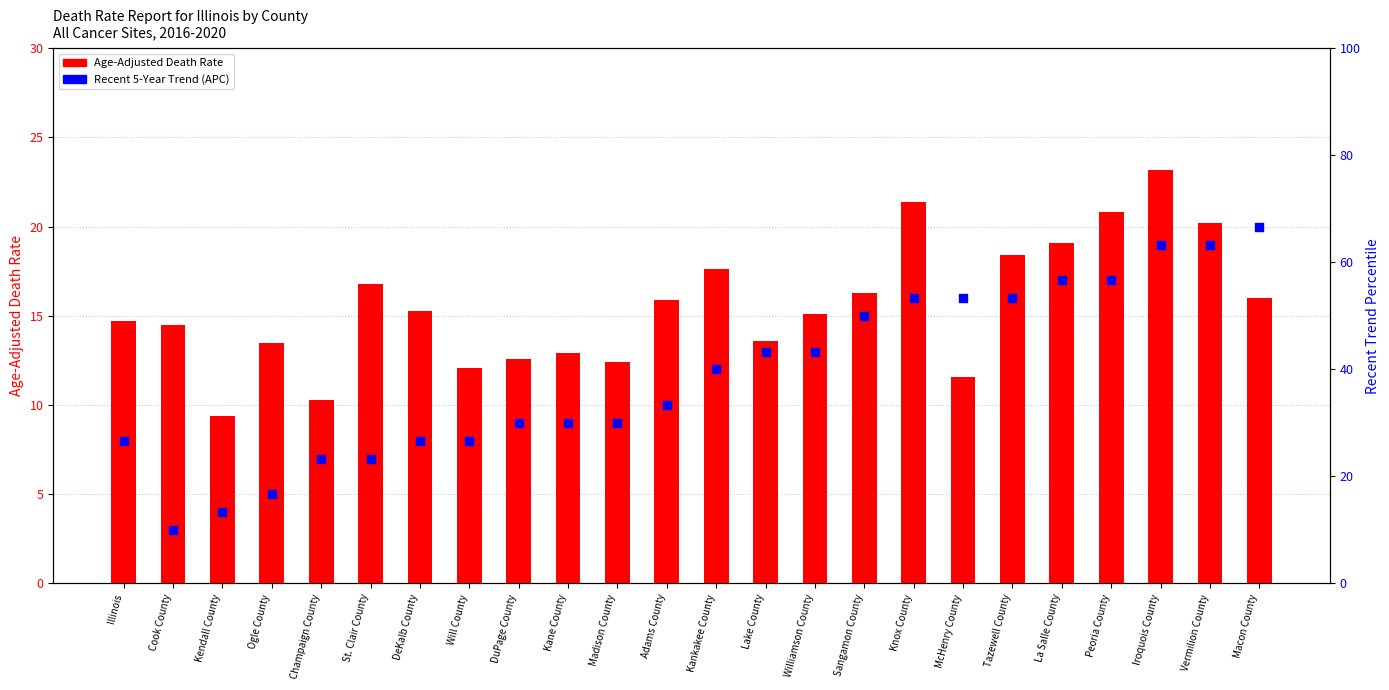

At how many categories does at least one series exceed 64?

1